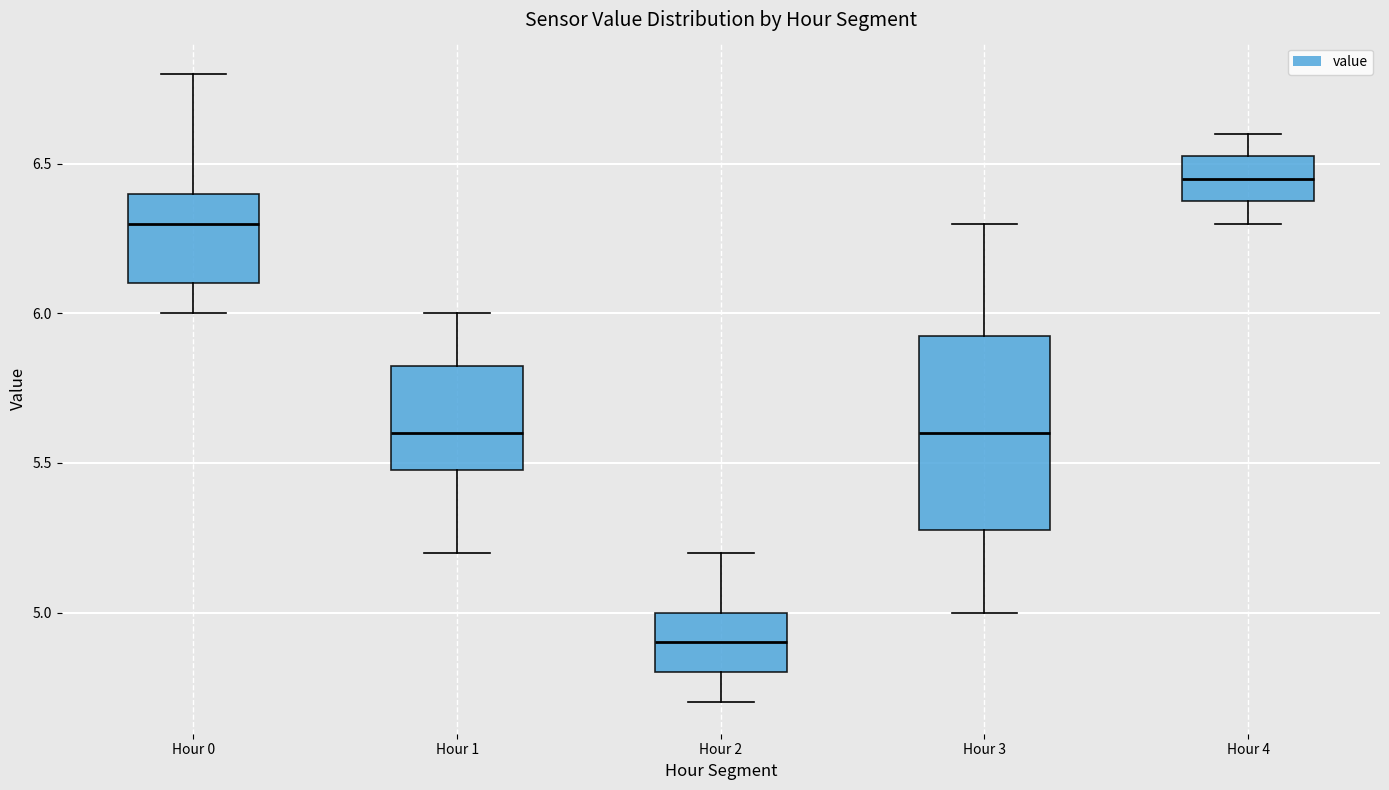

Reading left to right, read every box against the y-axis: the position of its median line, the range the box covers, and the ends of its whiskers. The values are not printed on the chart, so give them approximately, as read against the axis.

Hour 0: median 6.30, box 6.10 to 6.40, whiskers 6.00 to 6.80
Hour 1: median 5.60, box 5.50 to 5.85, whiskers 5.20 to 6.00
Hour 2: median 4.90, box 4.80 to 5.00, whiskers 4.70 to 5.20
Hour 3: median 5.60, box 5.30 to 5.95, whiskers 5.00 to 6.30
Hour 4: median 6.45, box 6.40 to 6.55, whiskers 6.30 to 6.60